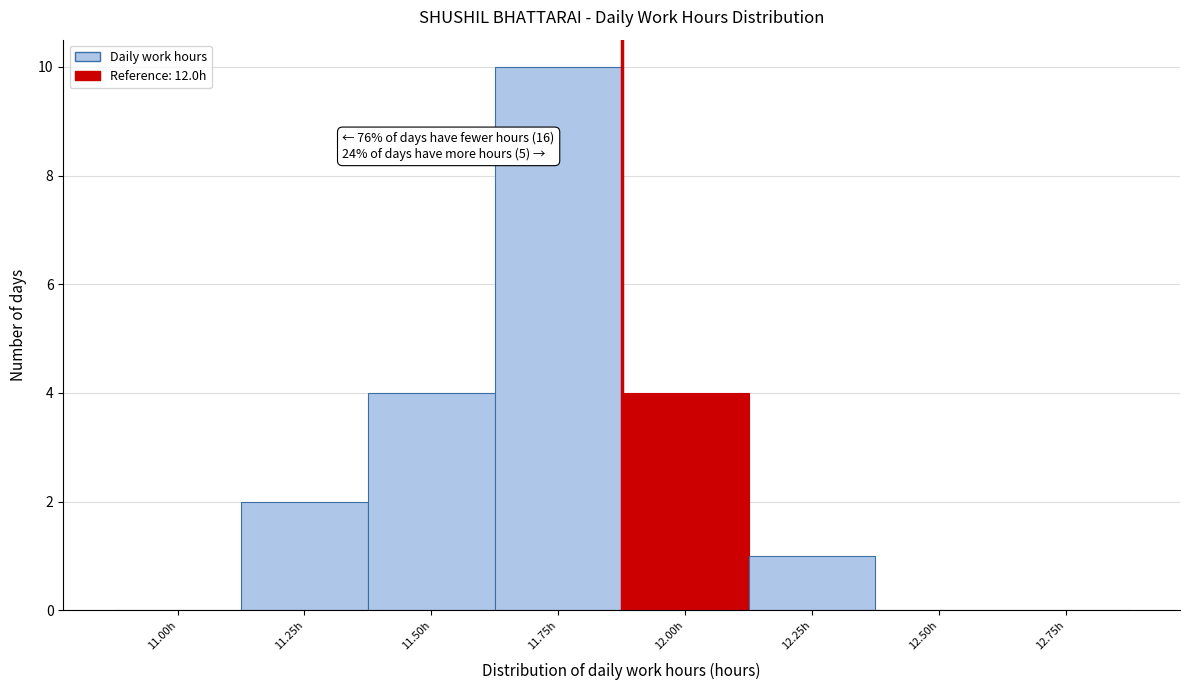

Reading left to right, extract all data points from this chart.

11.00h=0	11.25h=2	11.50h=4	11.75h=10	12.00h=4	12.25h=1	12.50h=0	12.75h=0